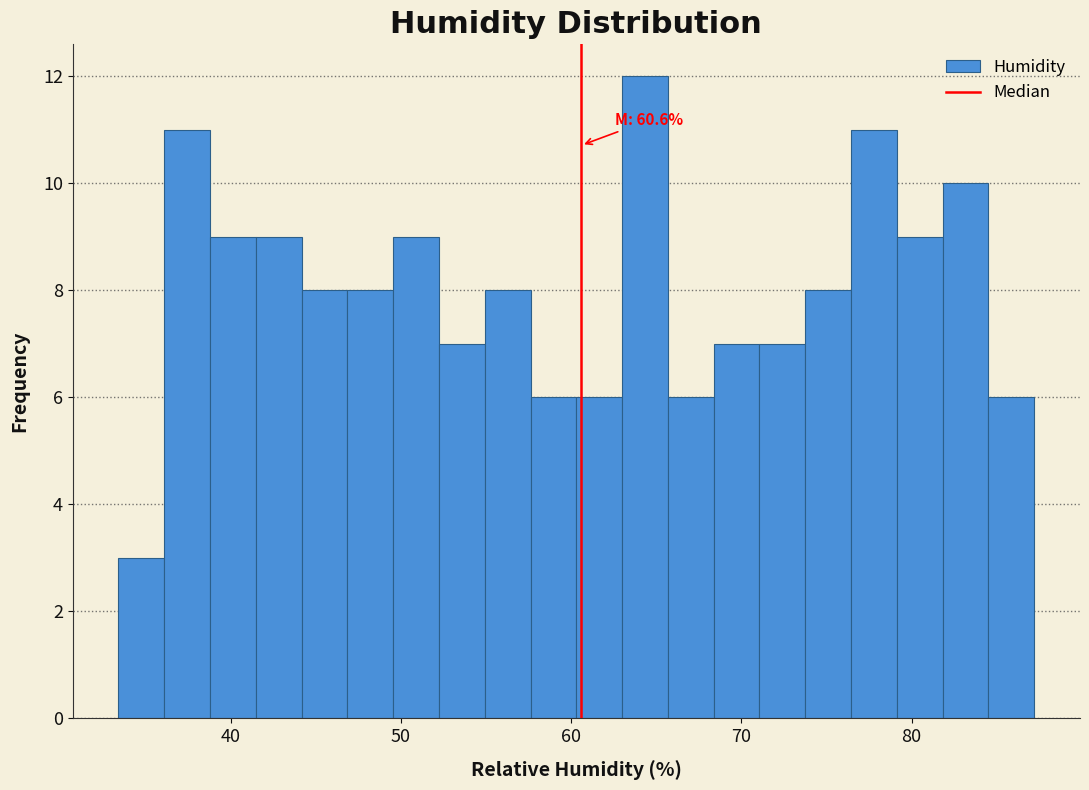

Around what value on the x-axis is the tallest bar? Give the approximate position of its centre, as read against the axis.

64